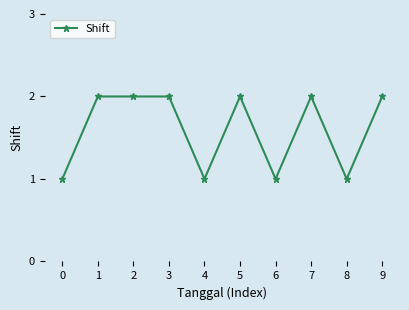

What is the sum of the values at 0 and 7?

3